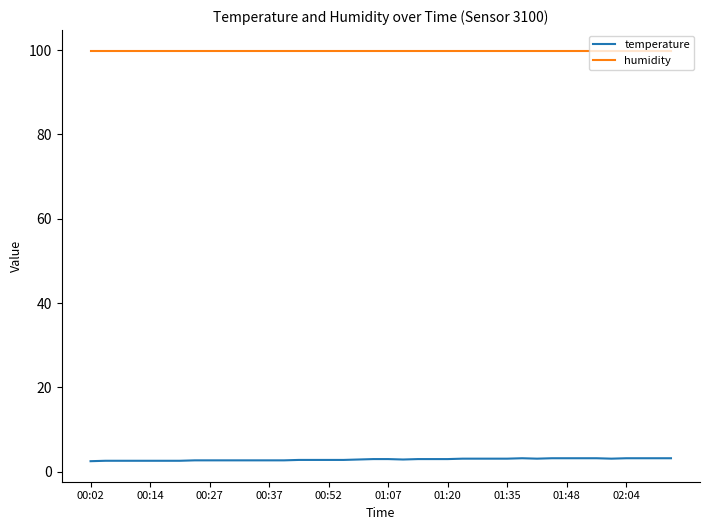

List the series in order of their peak value, lowest first.

temperature, humidity